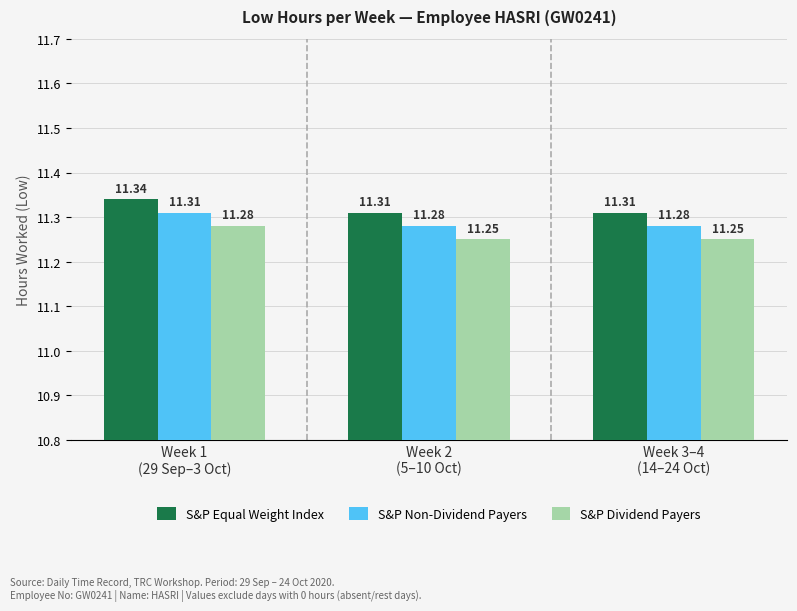

At how many categories does at least one series exceed 11?

3